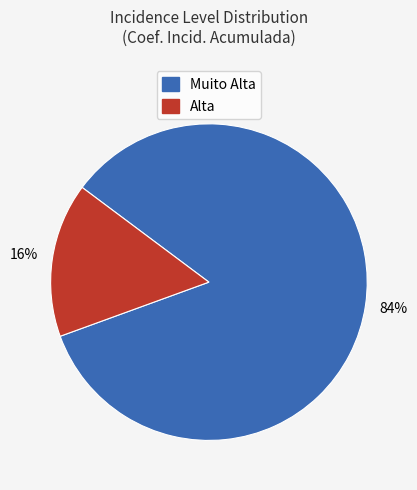

How many segments does this pie chart have?

2